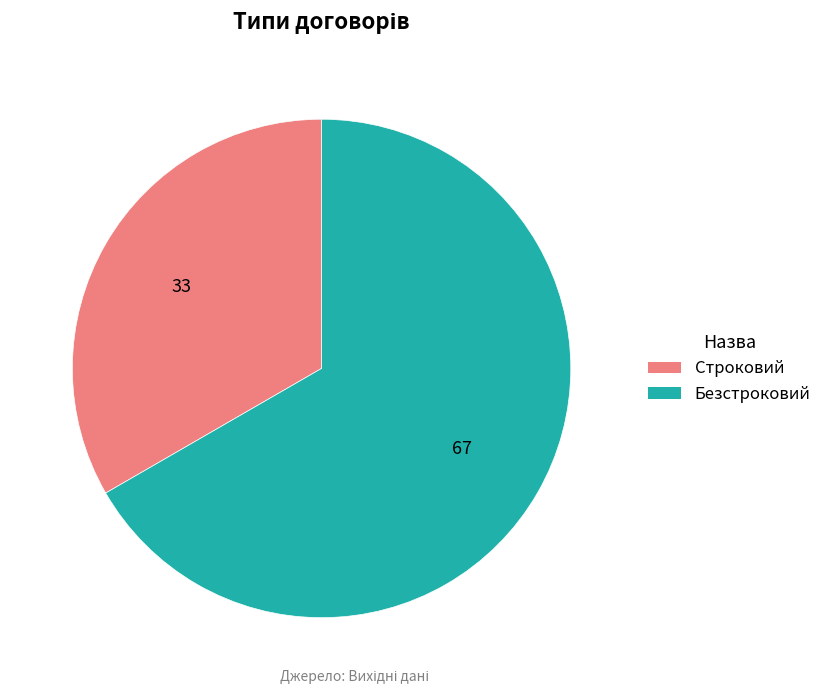

How many slices are in this pie chart?

2